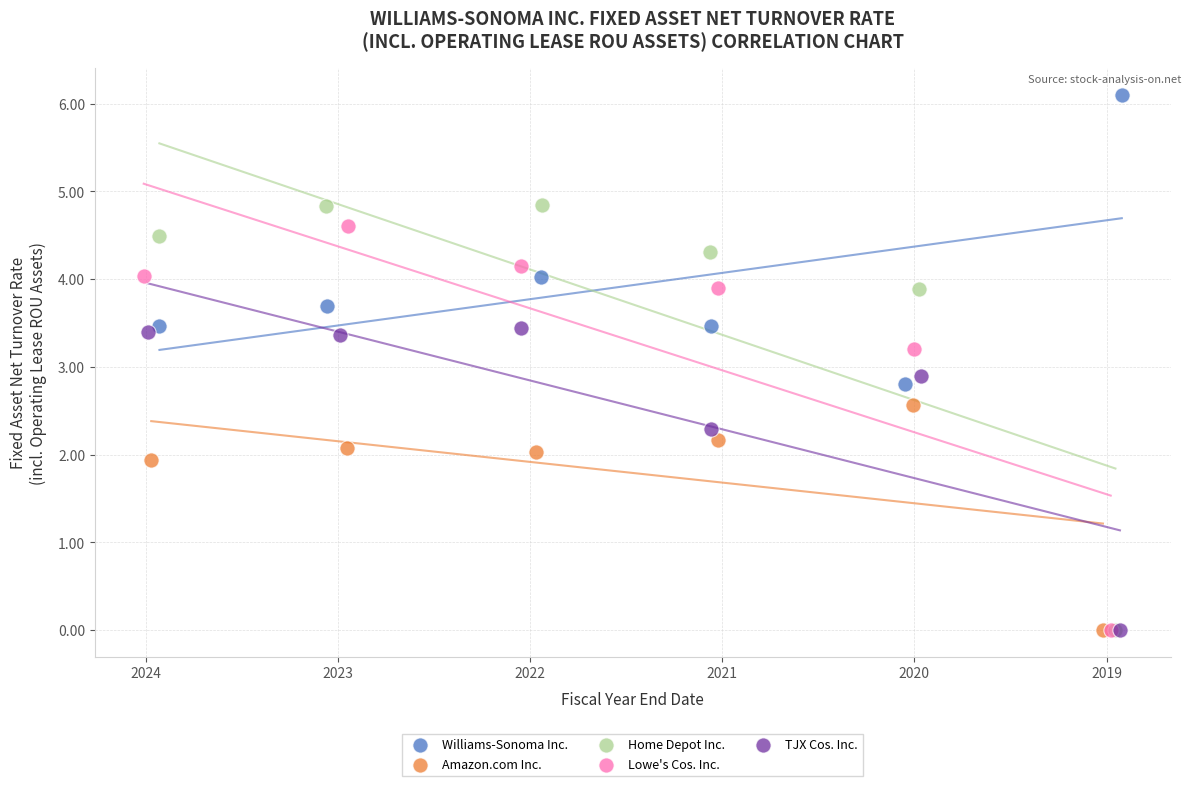

Which series has the widest spread of Y values?

Home Depot Inc.